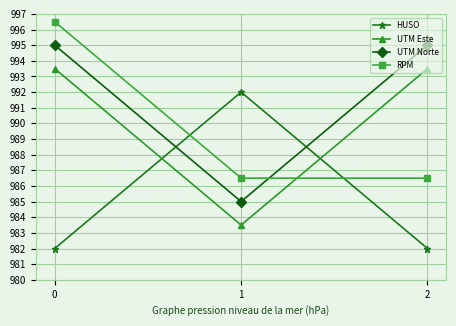

What are all the series names shown in the legend?

HUSO, UTM Este, UTM Norte, RPM